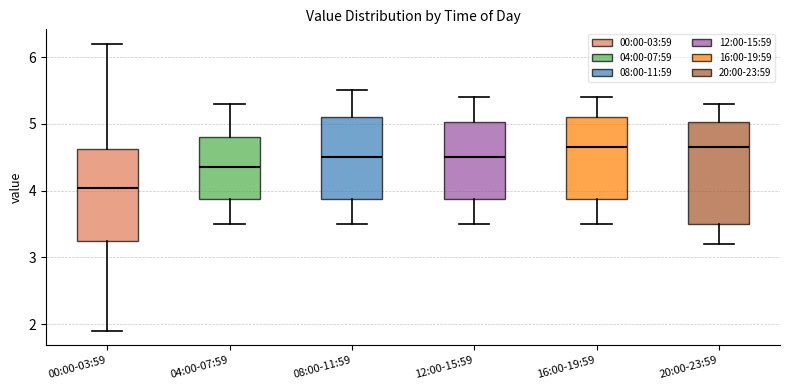

Which box has the lowest median line?

00:00-03:59